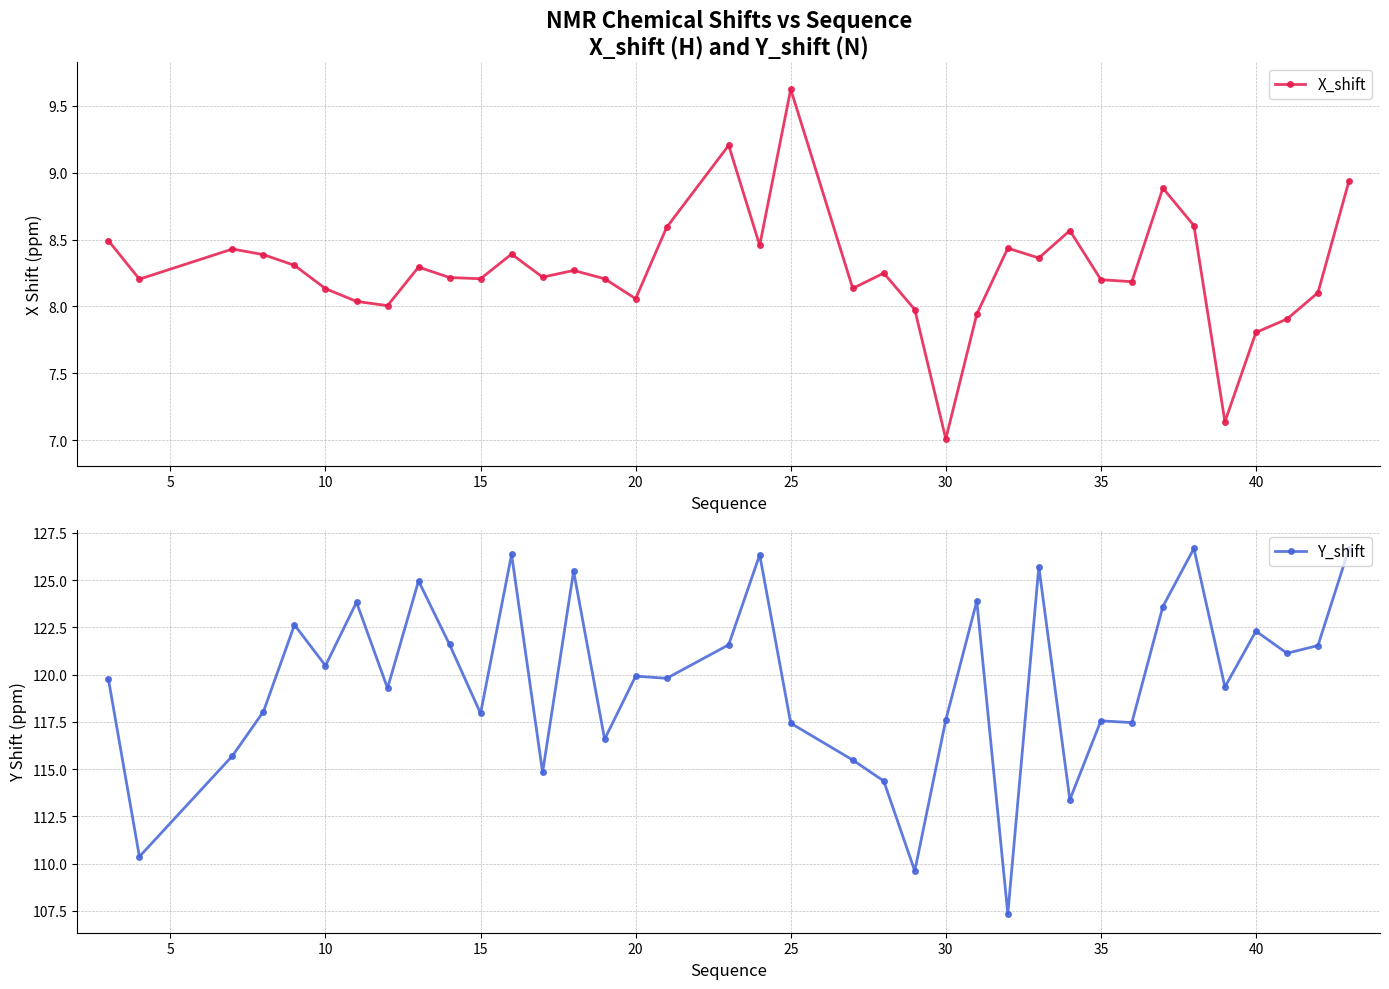

Read the Y_shift value at 35.

117.6